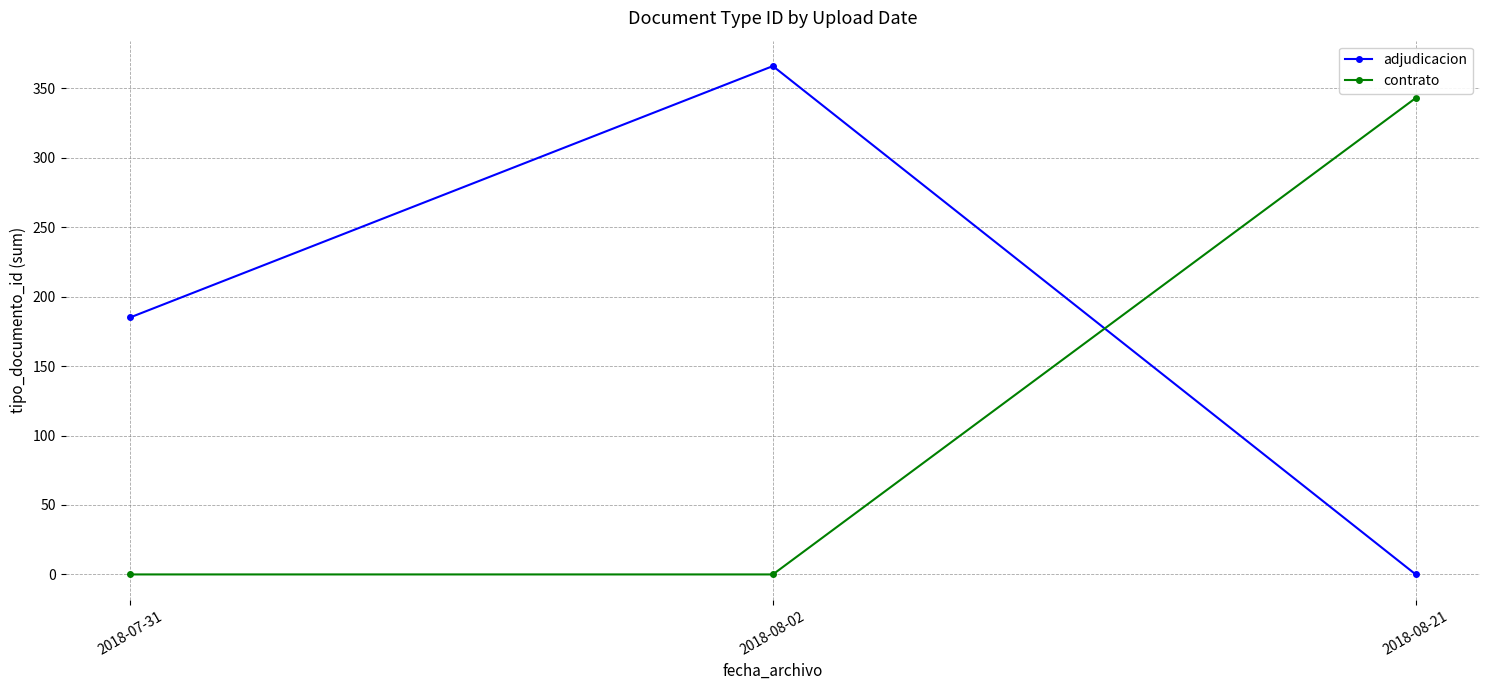

How many adjudicacion values are between 0 and 366?

3